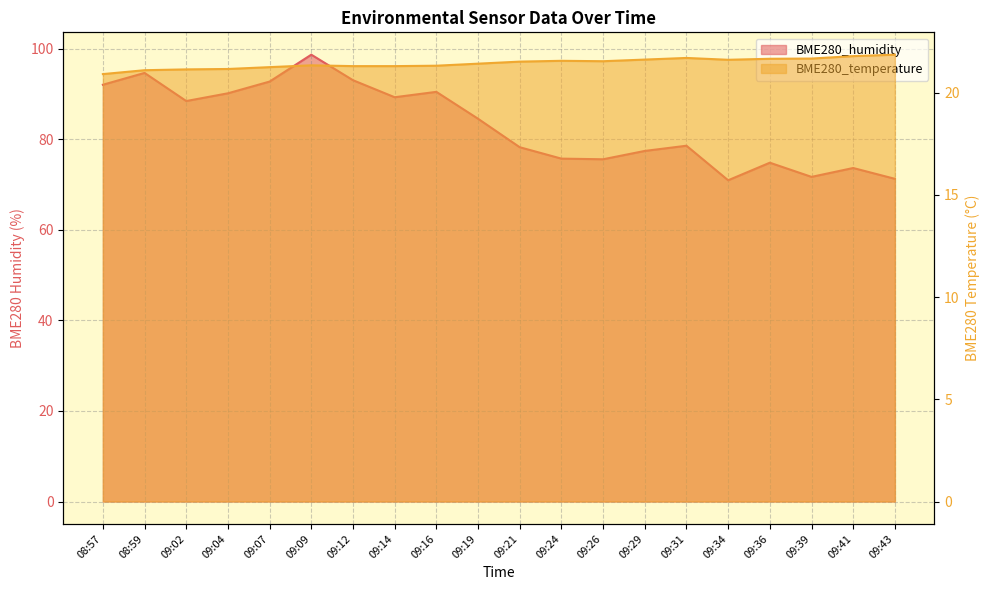

Which category has the highest value across all series?

09:09